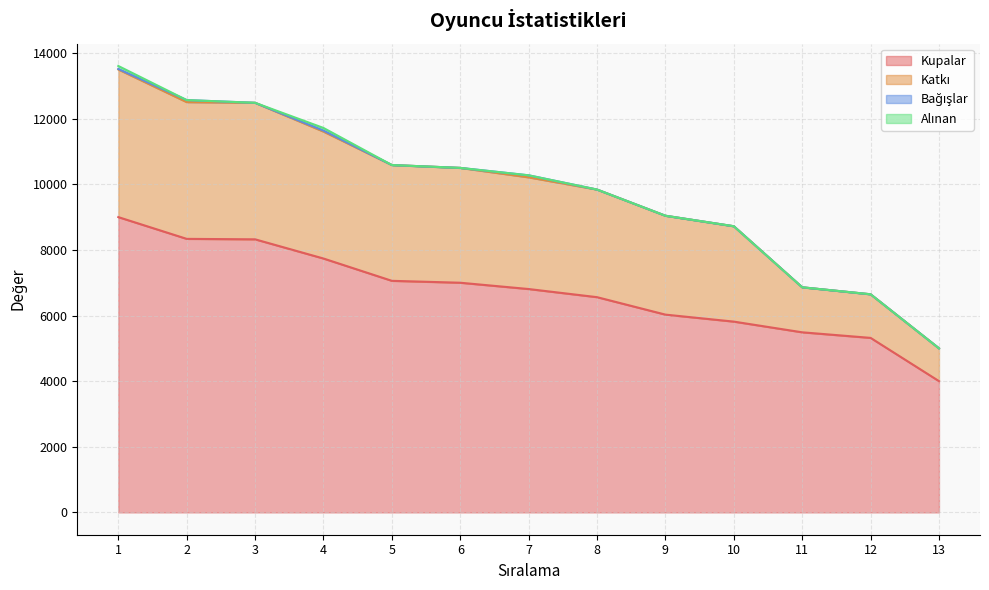

The value of Kupalar at 10 is 2488. True or false?

False